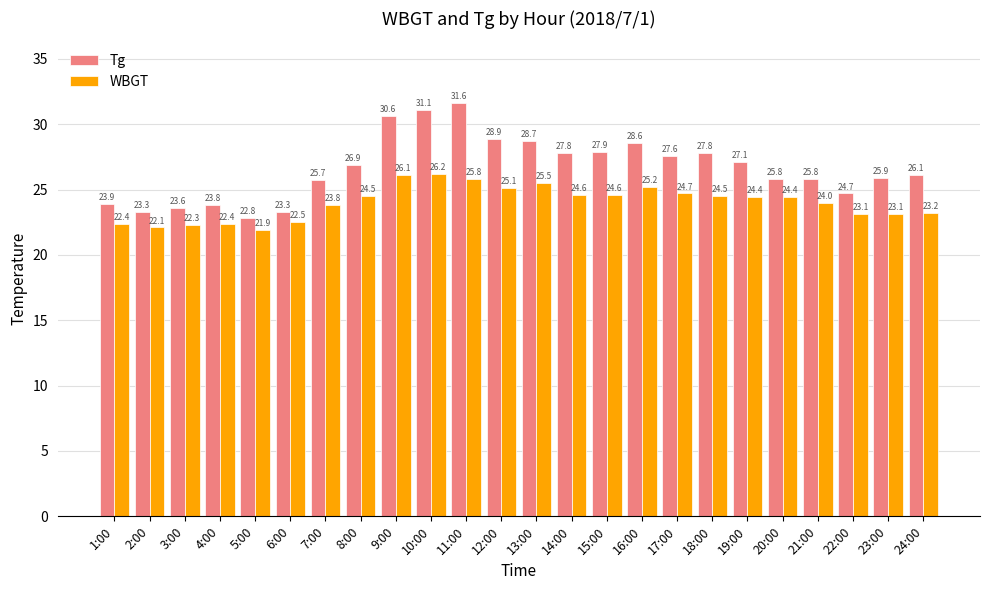

The value of Tg at 14:00 is 27.8. True or false?

True